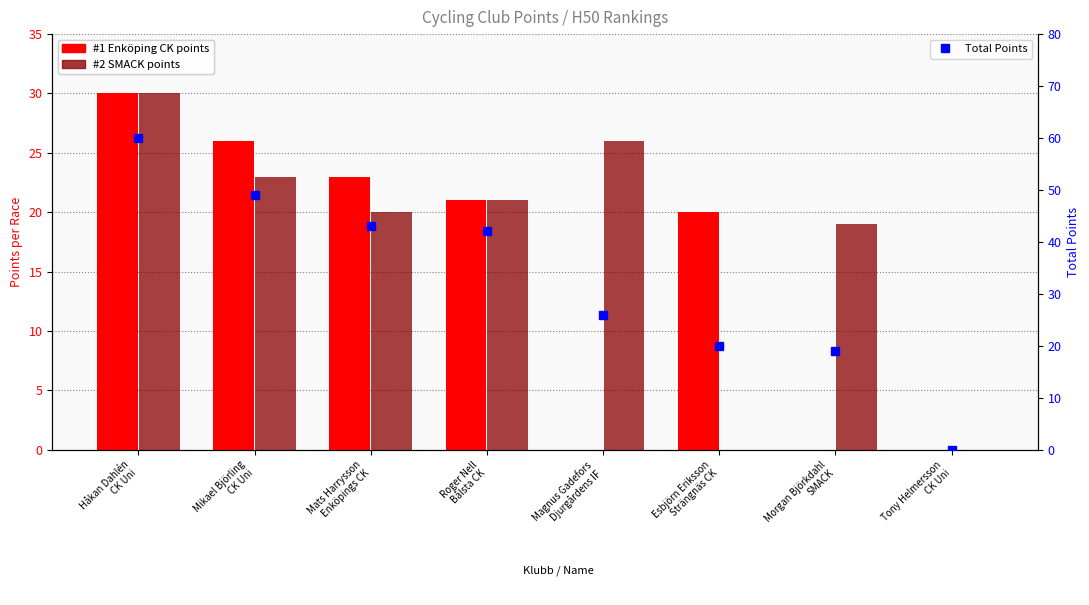

At which category does the chart reach its peak across all series?

Håkan Dahlén
CK Uni